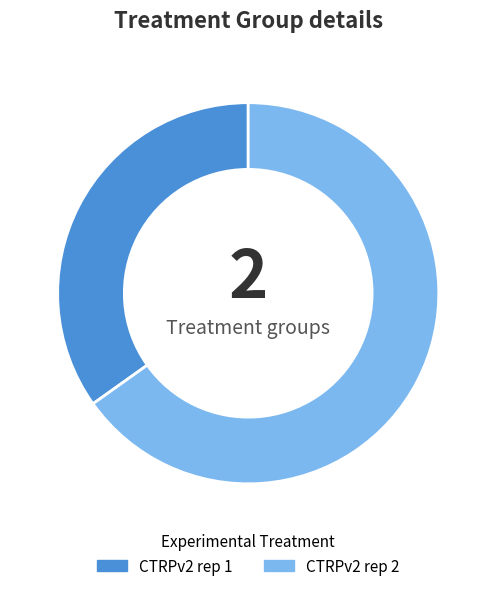

Which category has the biggest portion of the pie?

CTRPv2 rep 2